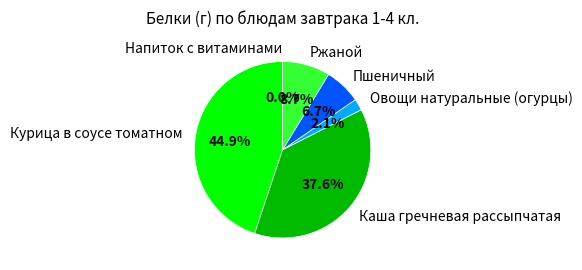

What is the largest slice in the pie chart?

Курица в соусе томатном